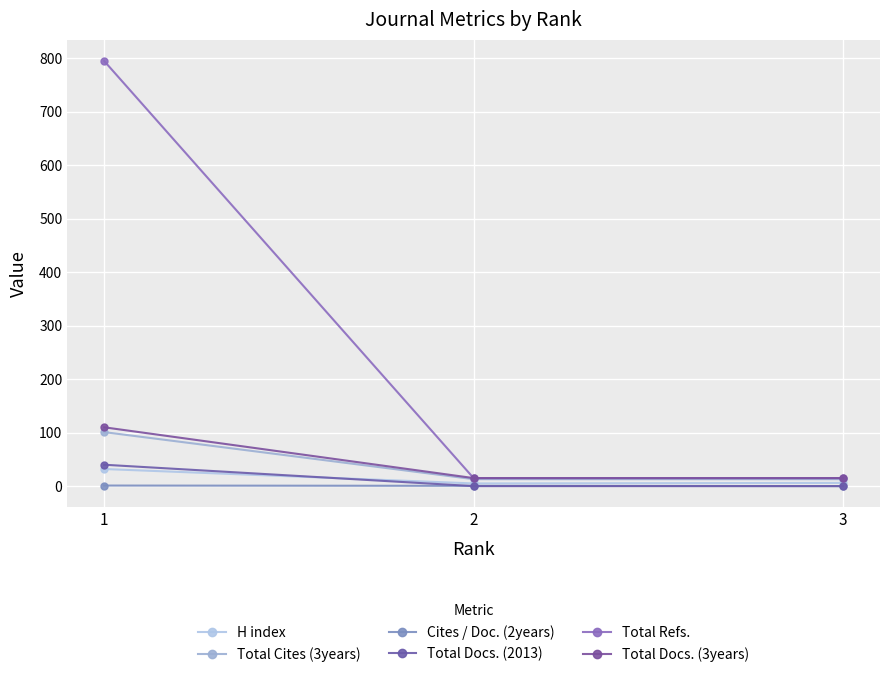

Is the value of Total Refs. at 1 greater than the value of H index at 2?

Yes